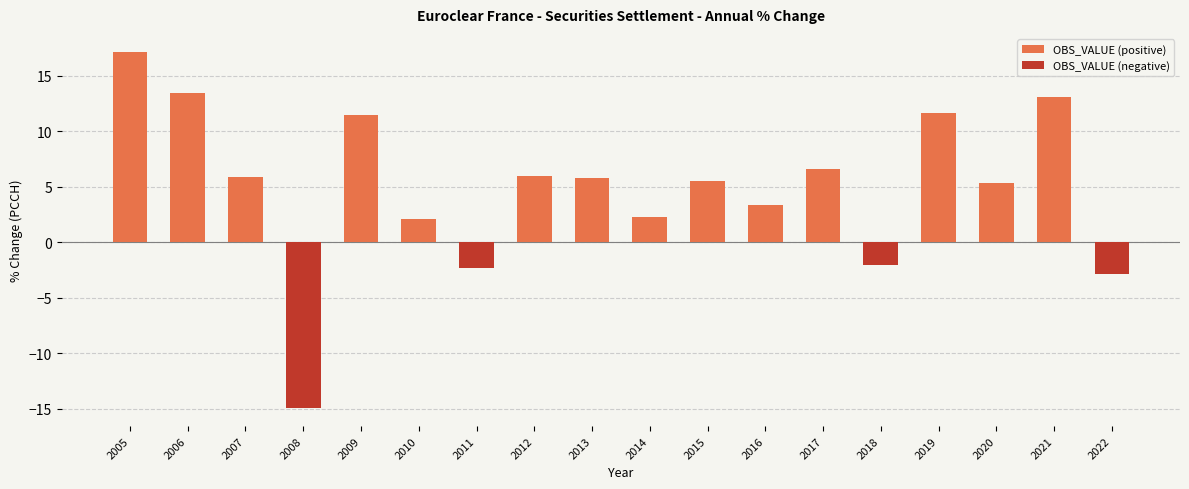

What is the difference between the second highest and second lowest values?

16.3